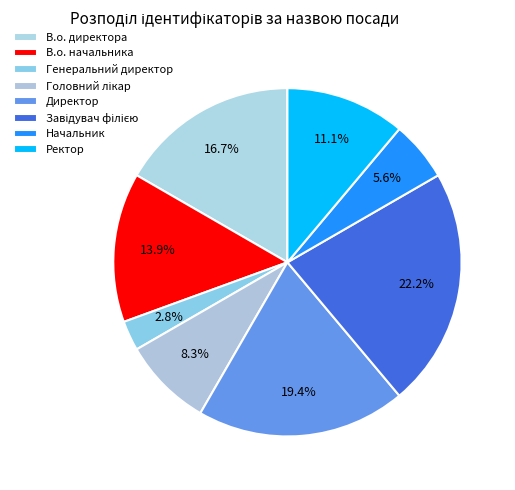

Which slice is the largest?

Завідувач філією